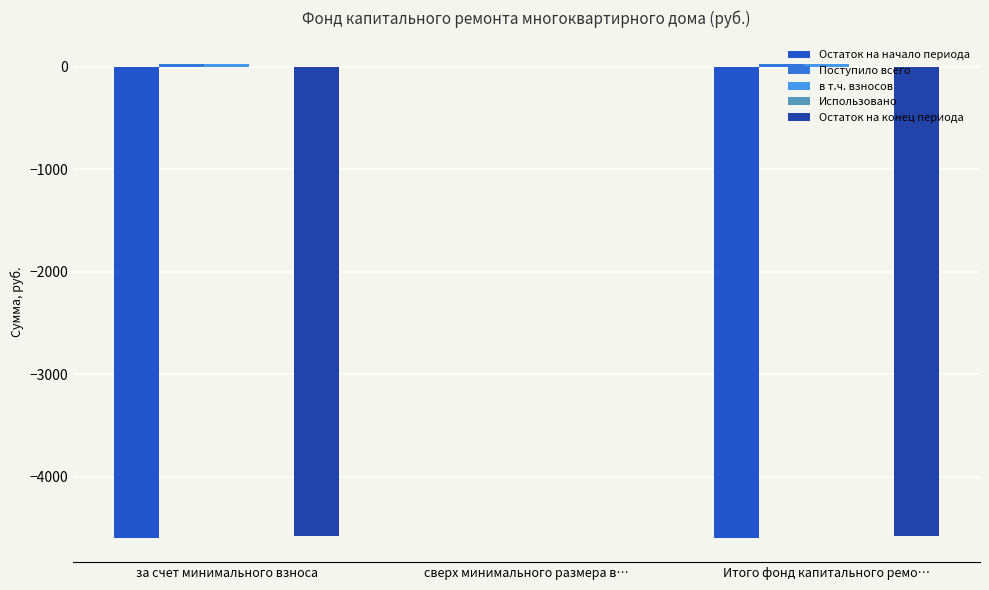

Reading left to right, extract all data points from this chart.

Остаток на начало периода: -4604.3	0.0	-4604.3
Поступило всего: 25.5	0.0	25.5
в т.ч. взносов: 25.5	0.0	25.5
Использовано: 0.0	0.0	0.0
Остаток на конец периода: -4578.8	0.0	-4578.8